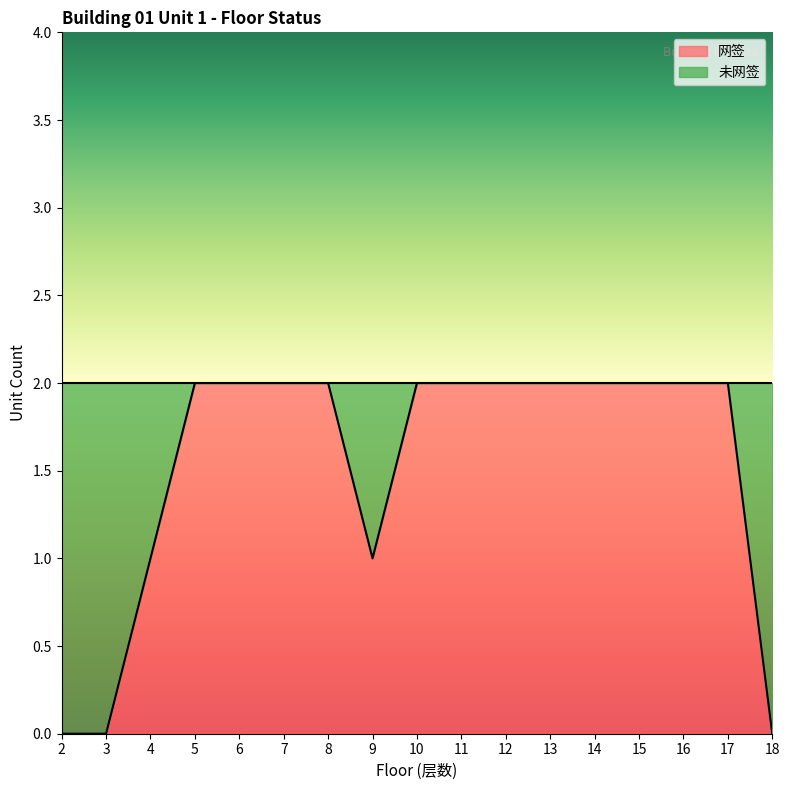

How many points are lower than both their immediate neighbors (excluding endpoints)?

1